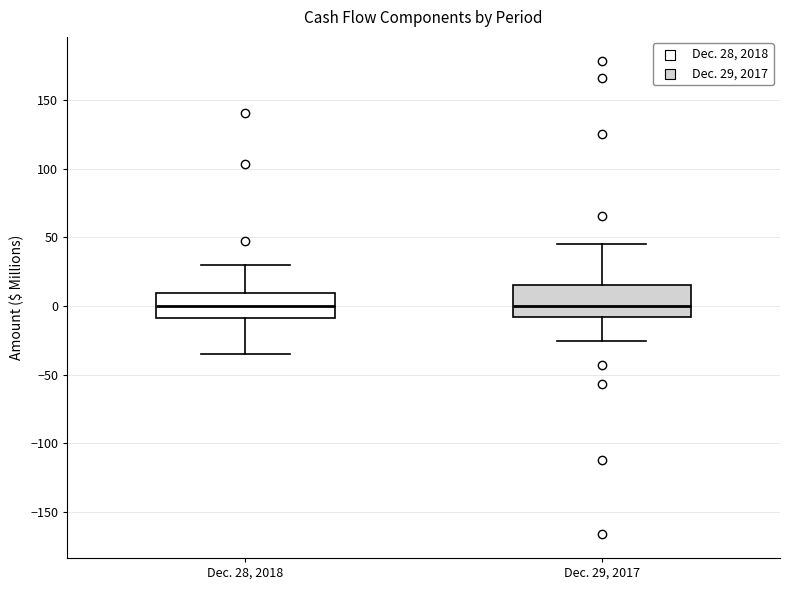

Where is the lower edge of the box for Dec. 28, 2018 on the y-axis? The values are not printed on the chart, so give them approximately, as read against the axis.

-10